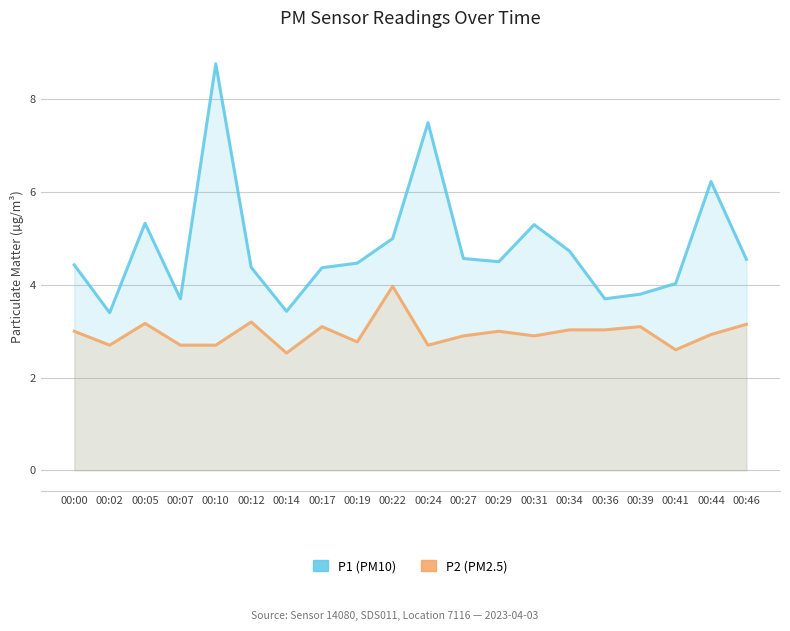

Between 00:19 and 00:39, which series saw the biggest shift?

P1 (PM10)